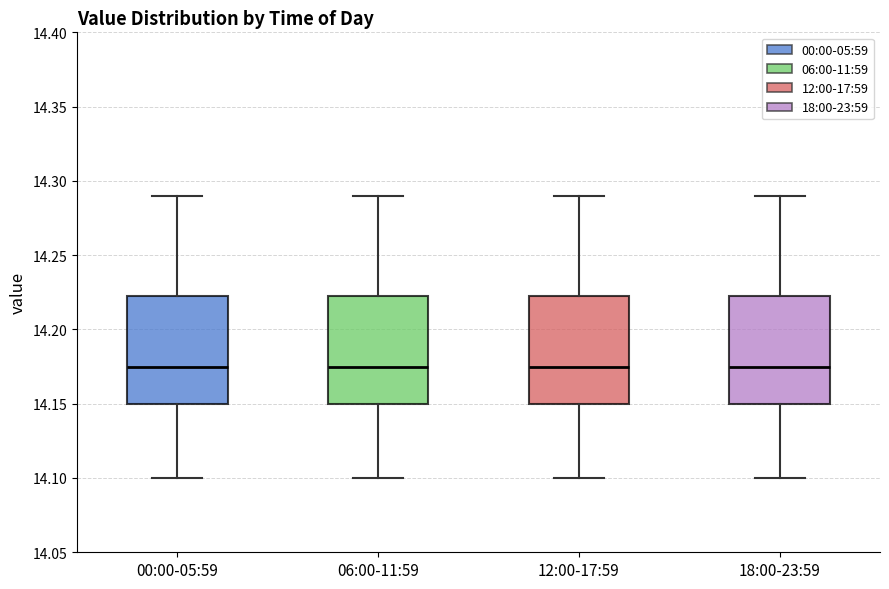

Reading left to right, transcribe this box plot: for each box, give where its median line is, the range the box spans, and where its two whiskers end, as read against the y-axis. The values are not printed on the chart, so give them approximately, as read against the axis.

00:00-05:59: median 14.175, box 14.150 to 14.225, whiskers 14.100 to 14.290
06:00-11:59: median 14.175, box 14.150 to 14.225, whiskers 14.100 to 14.290
12:00-17:59: median 14.175, box 14.150 to 14.225, whiskers 14.100 to 14.290
18:00-23:59: median 14.175, box 14.150 to 14.225, whiskers 14.100 to 14.290